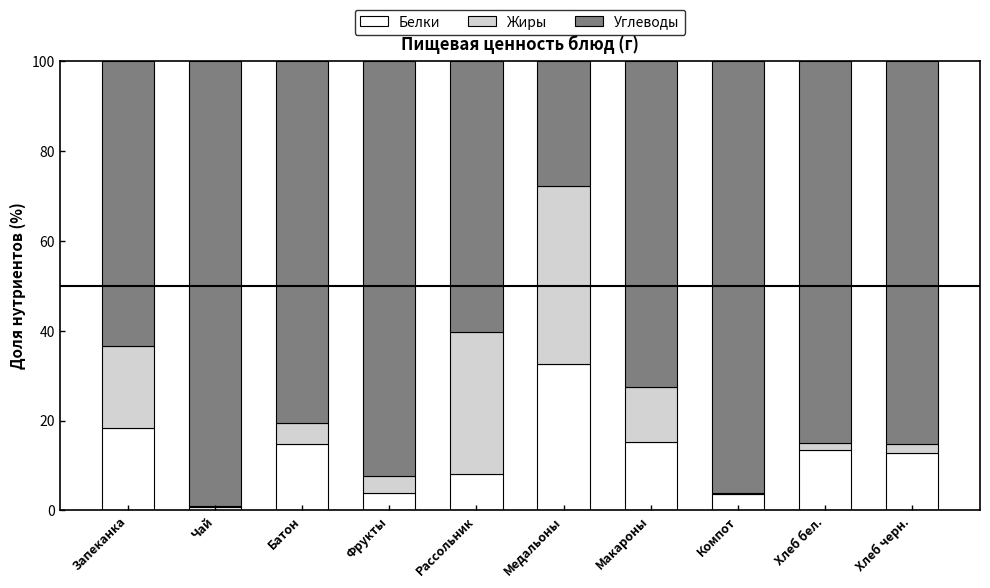

What is the total value across all series at Медальоны?

100.0